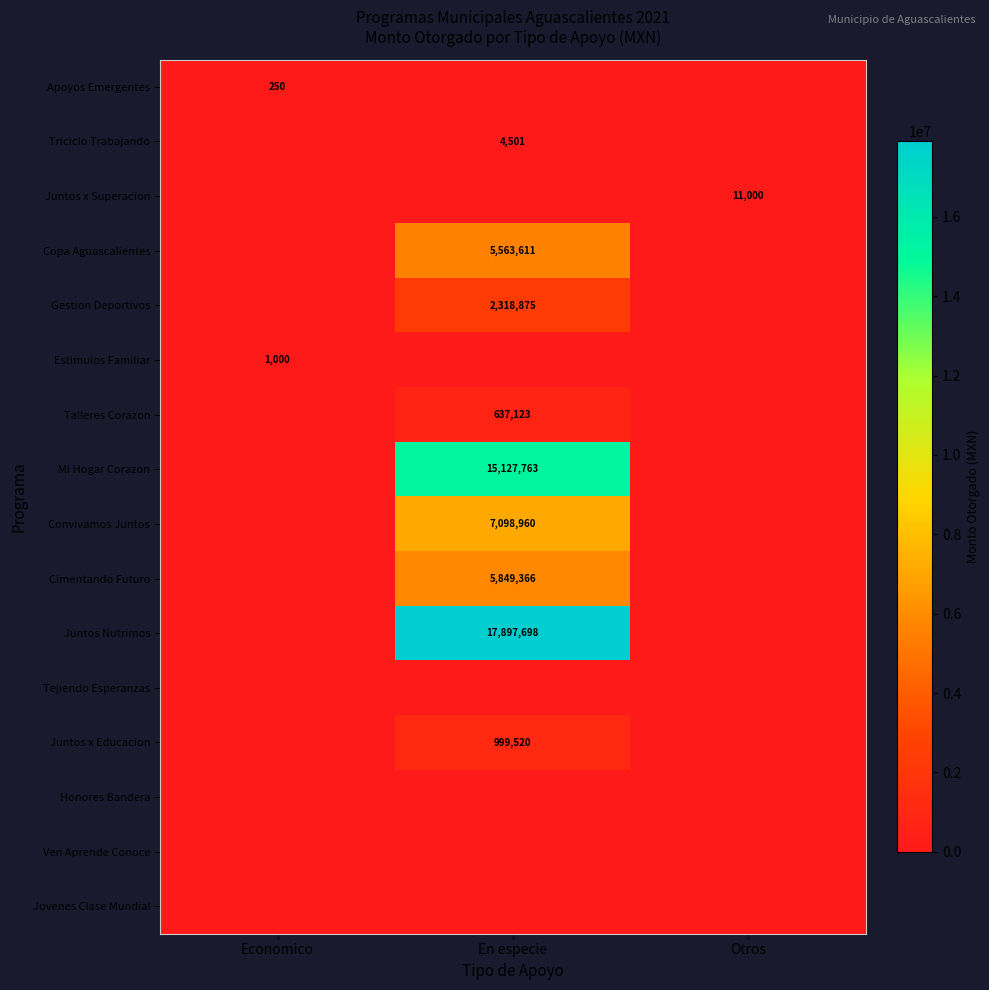

The Juntos x Superacion series shows 11000 at Otros. True or false?

True